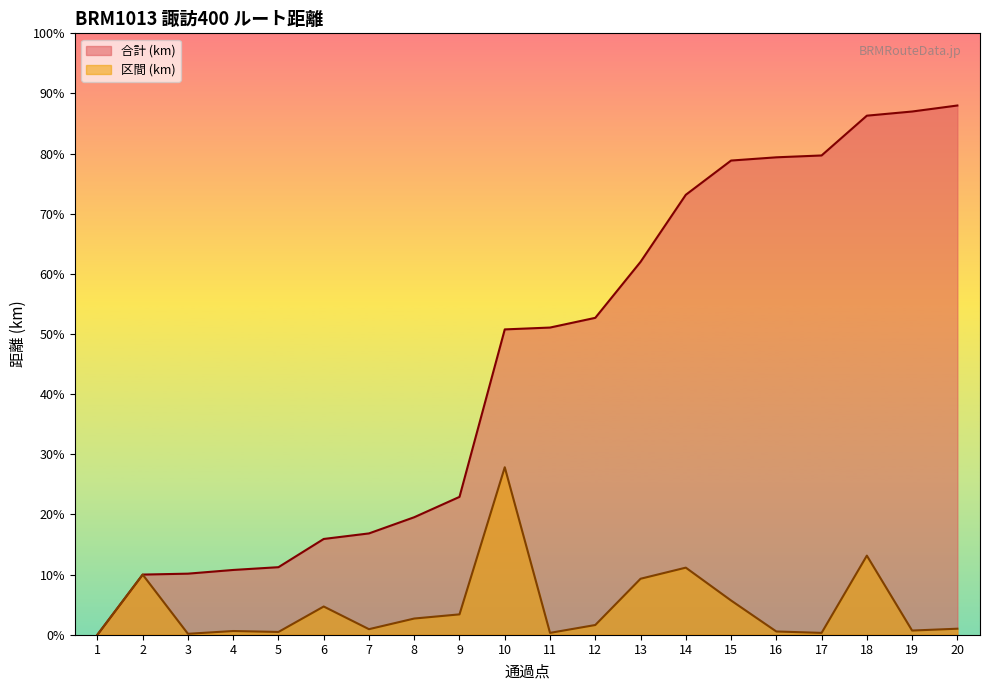

How many lines are shown in the chart?

2